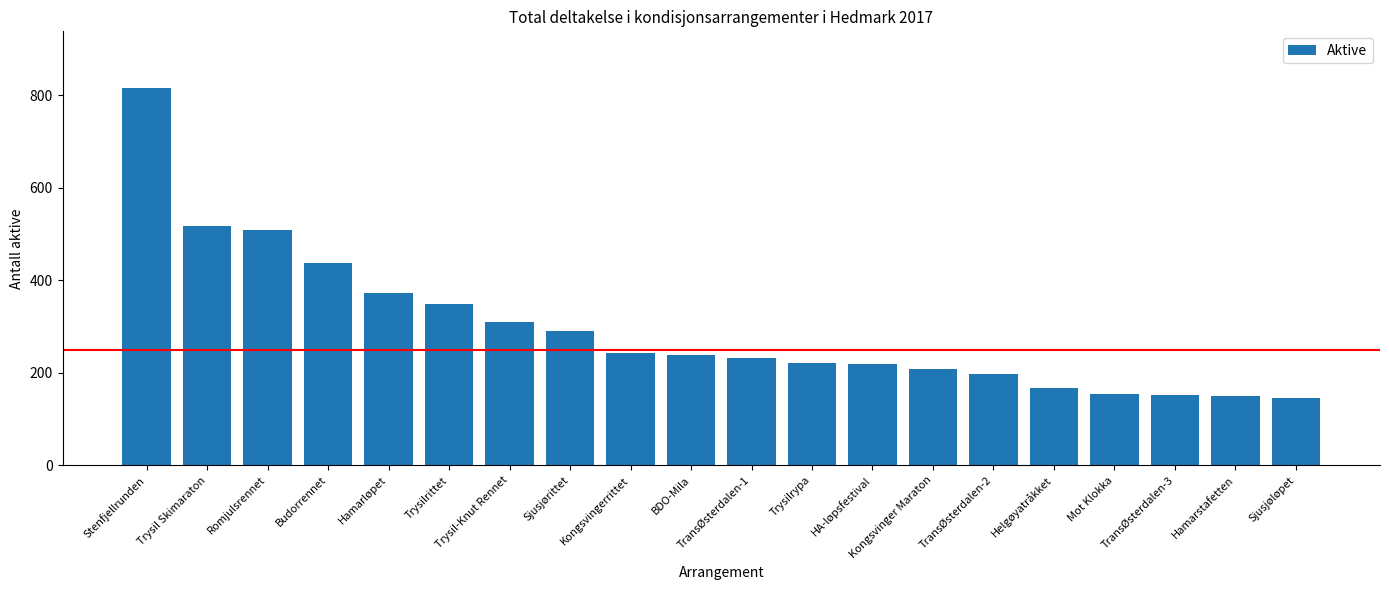

What is the change in value from Budorrennet to Sjusjørittet?

-147